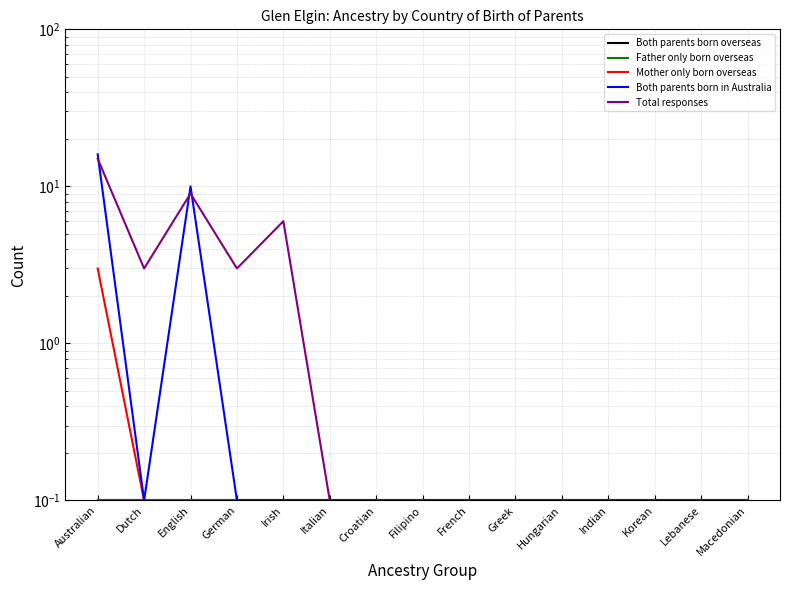

Which category has the lowest value across all series?

Australian